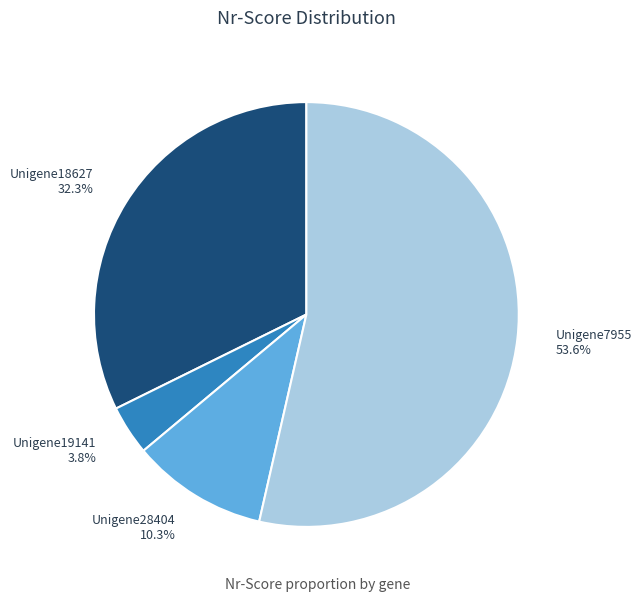

Between Unigene28404 and Unigene7955, which is larger?

Unigene7955